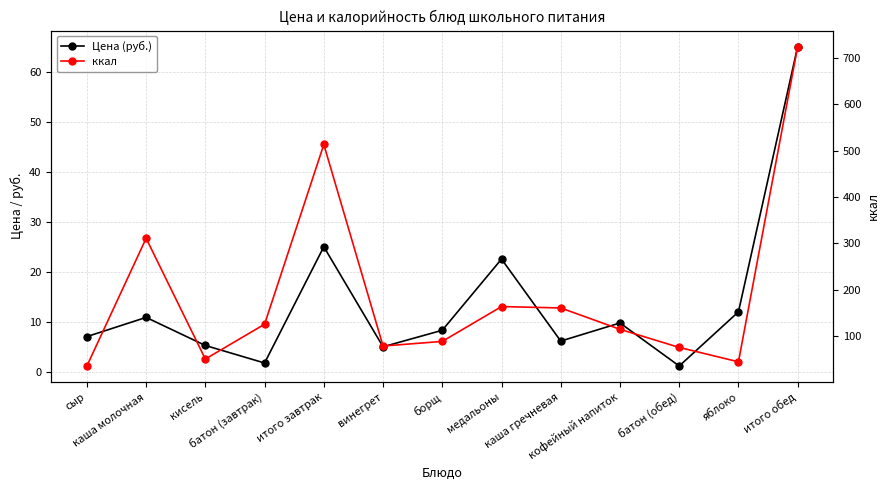

The ккал series shows 250.5 at итого обед. True or false?

False